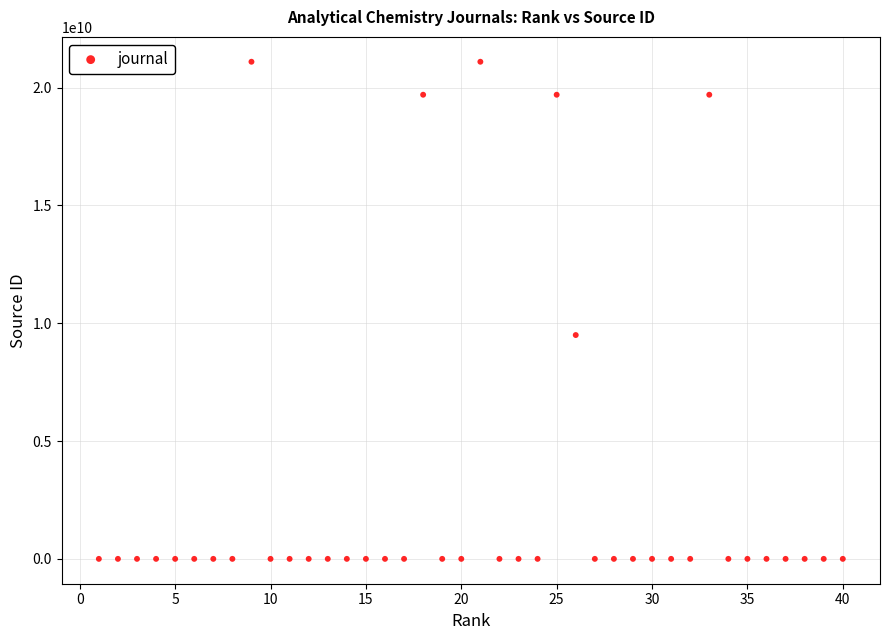

What Y value in the scatter plot is closest to 10550165182?

9500154039